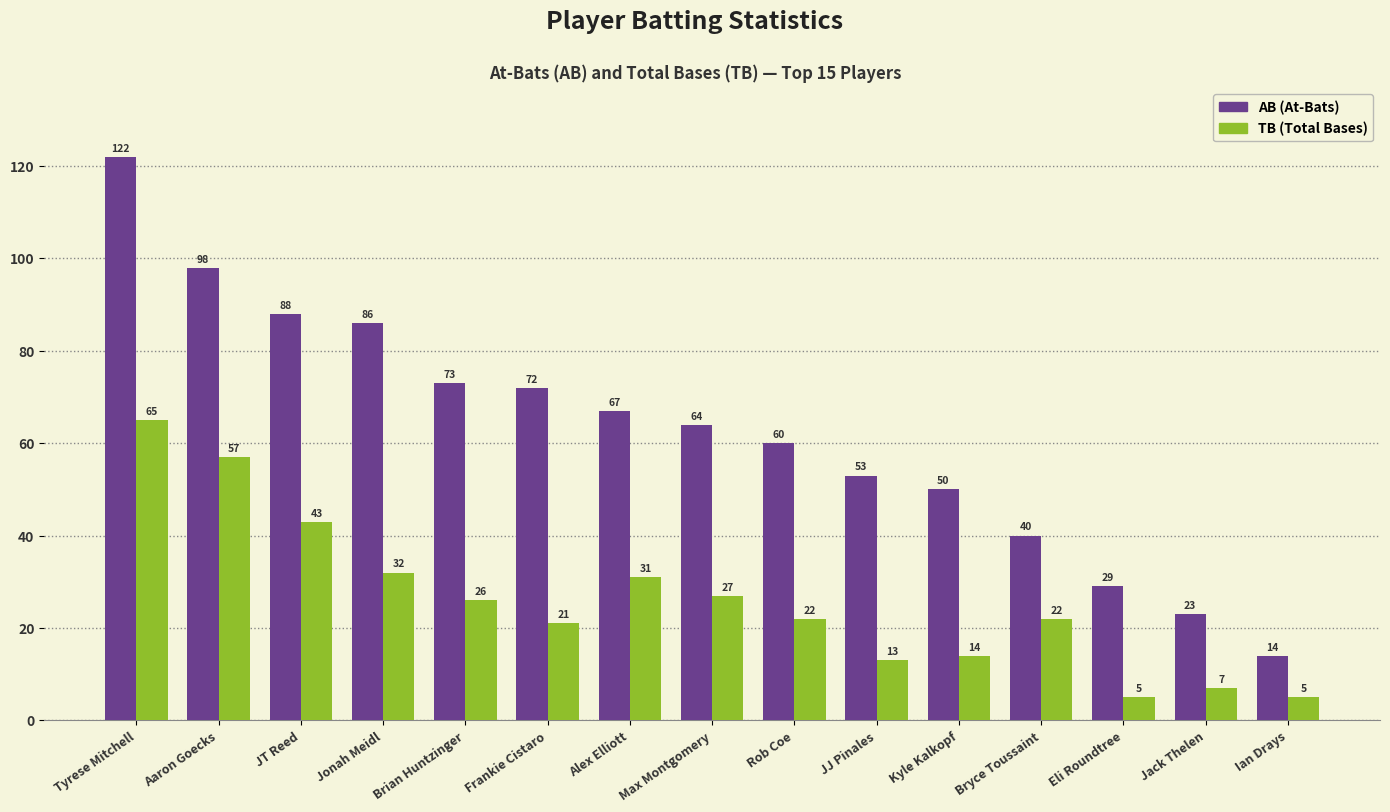

What is the total value across all series at Ian Drays?

19